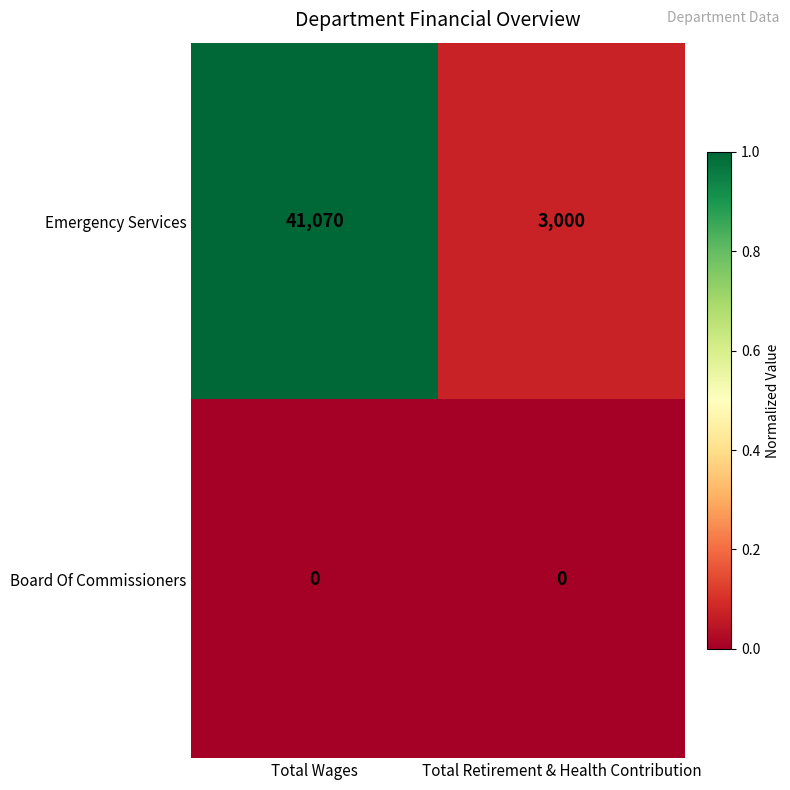

Rank the series by their average value, from highest to lowest.

Emergency Services, Board Of Commissioners